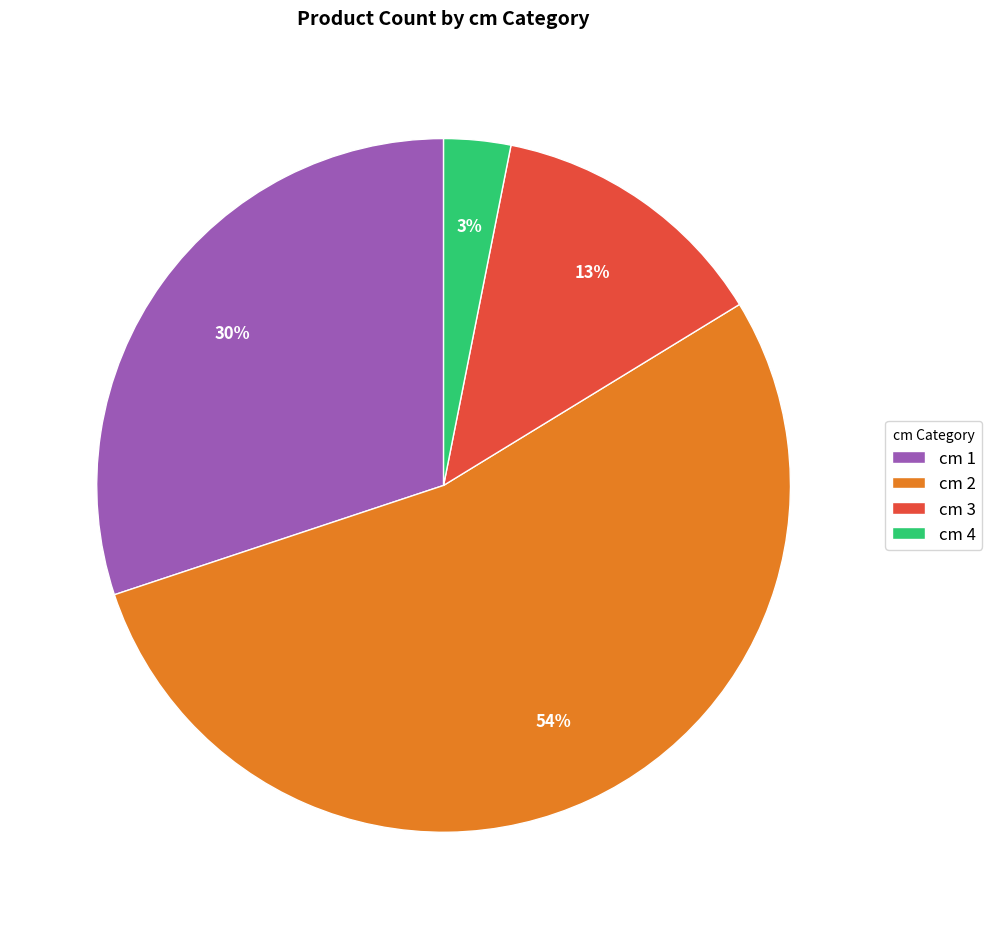

To the nearest percent, what percentage of the pie is cm 3?

13%